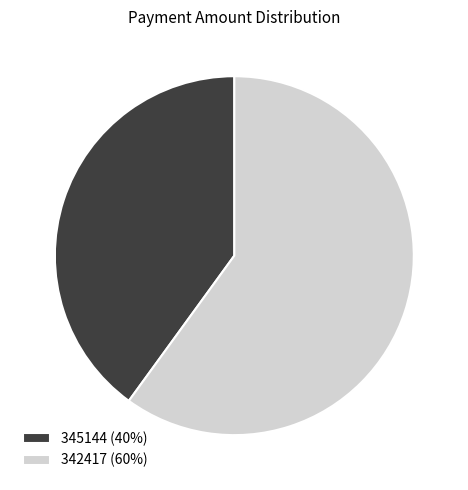

True or false: 342417 accounts for 74% of the total.

False